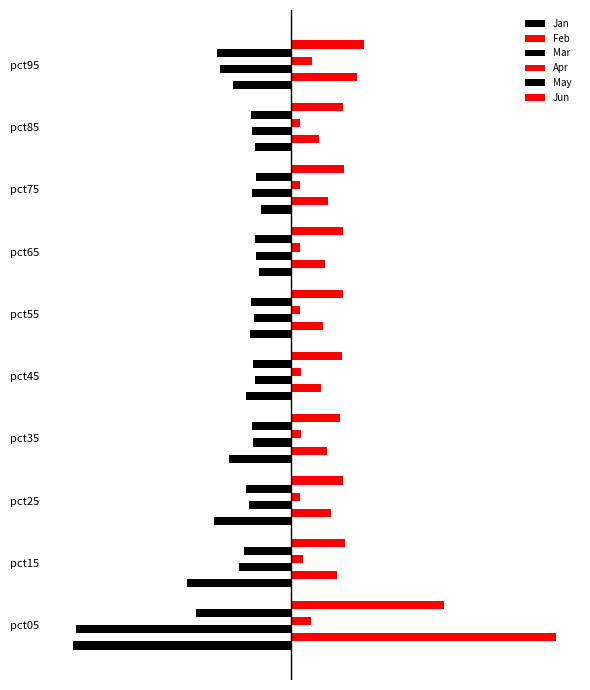

Rank the series by their maximum value, from lowest to highest.

Mar, May, Jan, Apr, Jun, Feb